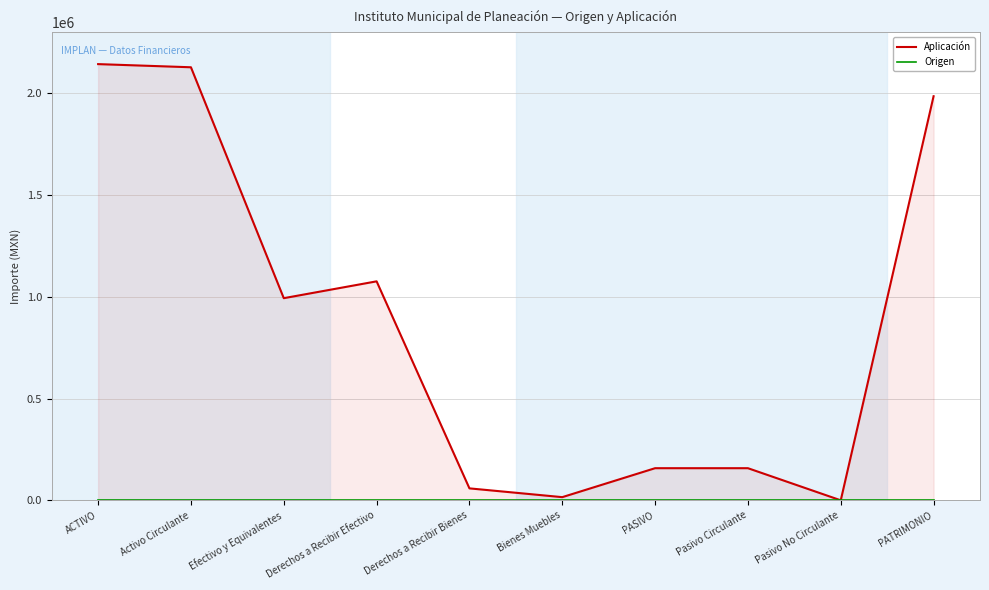

True or false: Origen has more than 0 points higher than both neighbors.

False